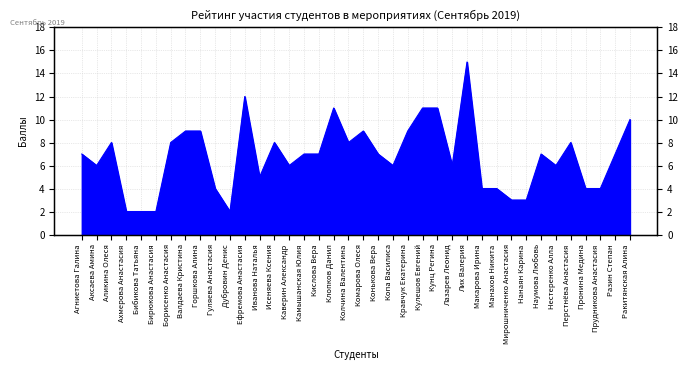

What is the greatest value displayed?

15